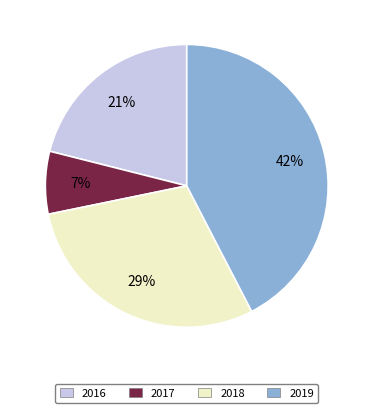

Which has a higher value, 2017 or 2016?

2016